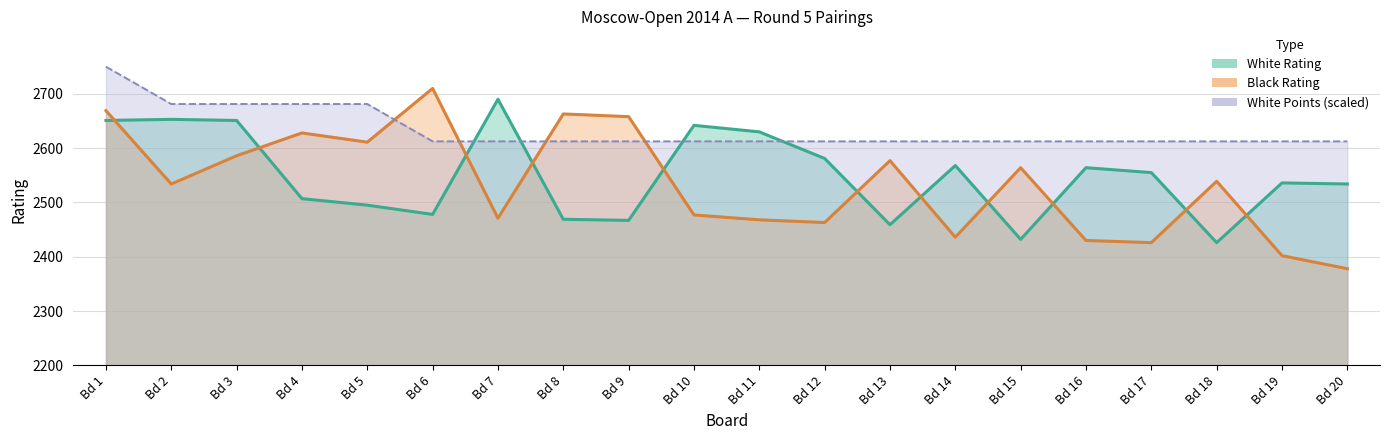

What is the total value across all series at Bd 19?

7550.5